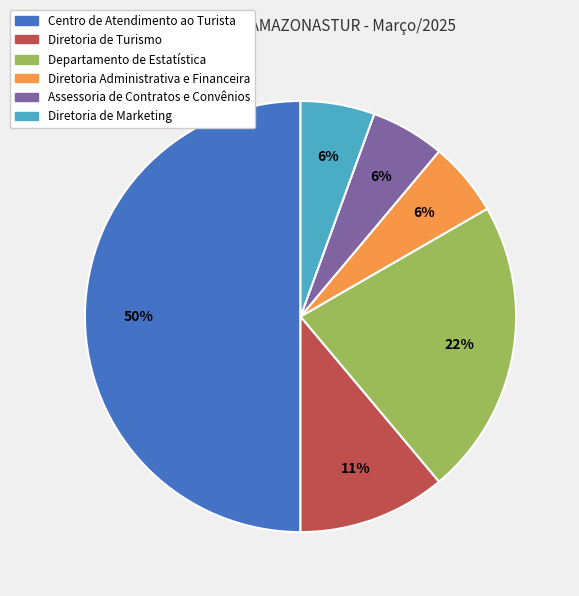

What is the largest slice in the pie chart?

Centro de Atendimento ao Turista